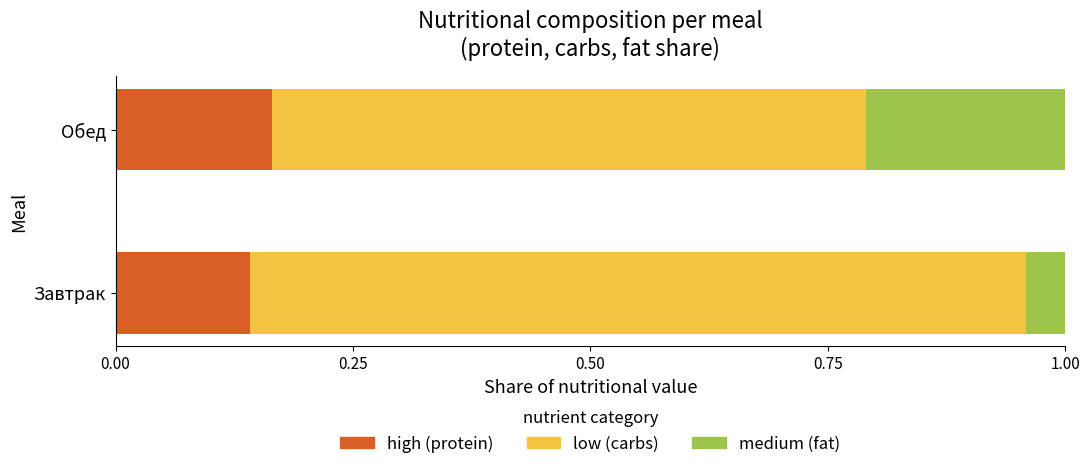

What is the total value across all series at Завтрак?

1.0